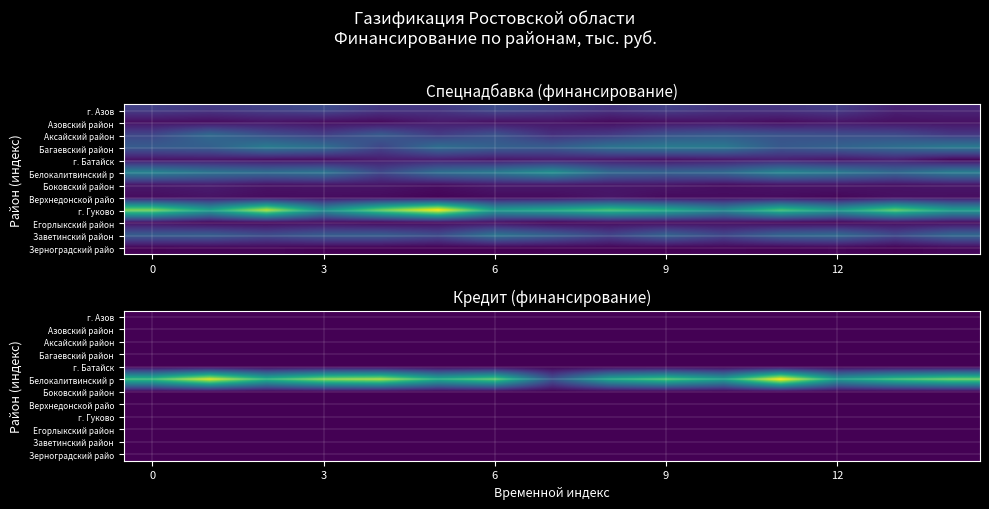

At which category is the sum across all series the highest?

11